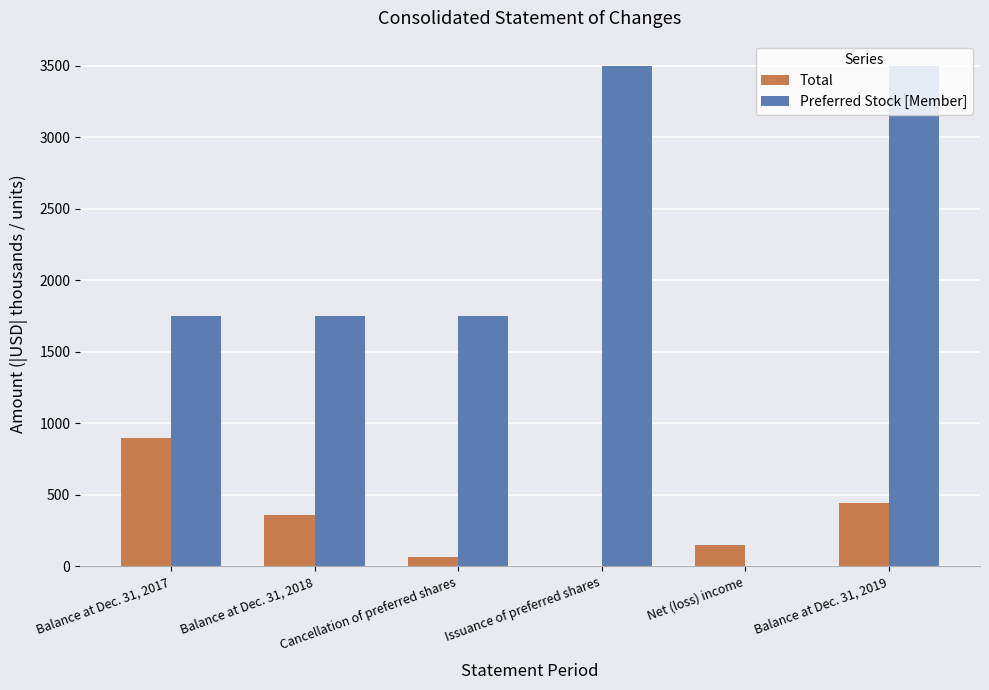

Between Balance at Dec. 31, 2018 and Net (loss) income, which series saw the biggest shift?

Preferred Stock [Member]